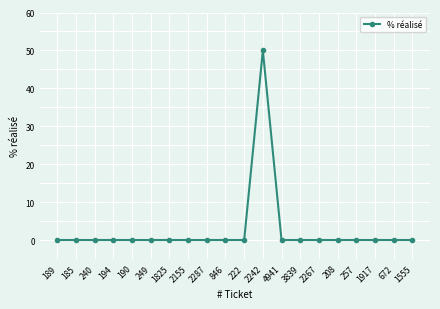

The chart shows a value of 21 at 4941. True or false?

False